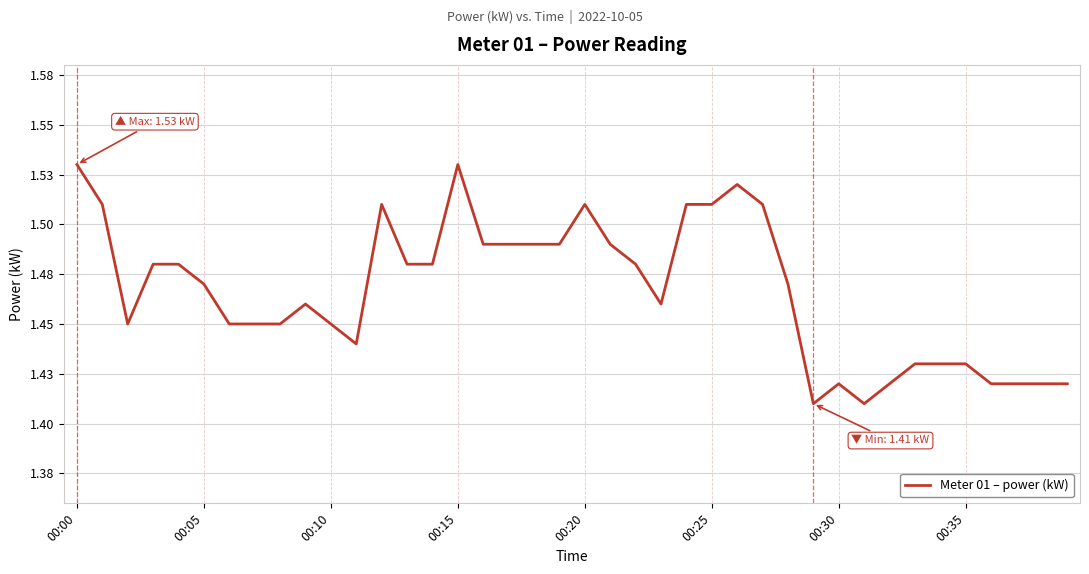

What is the maximum value shown in the chart?

1.5